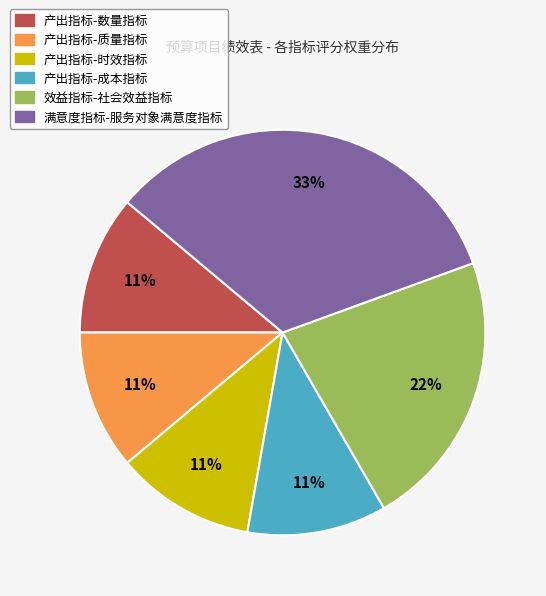

Is it true that 满意度指标-服务对象满意度指标 is 33% of the pie?

True